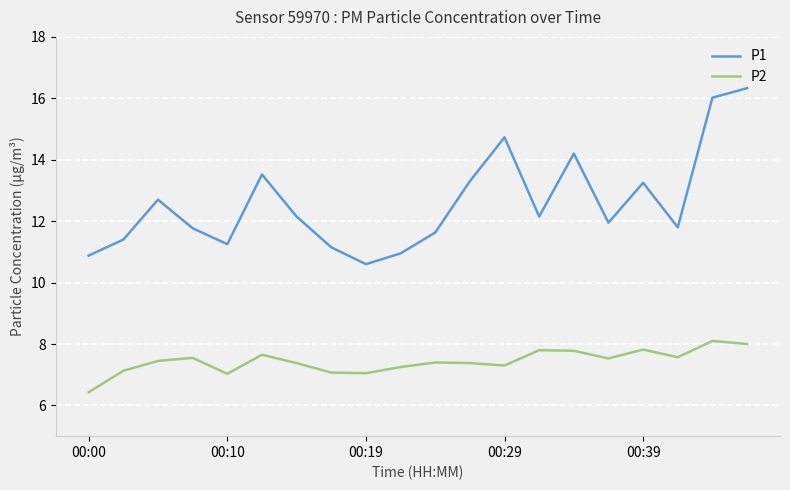

What is the minimum value for P2?

6.4